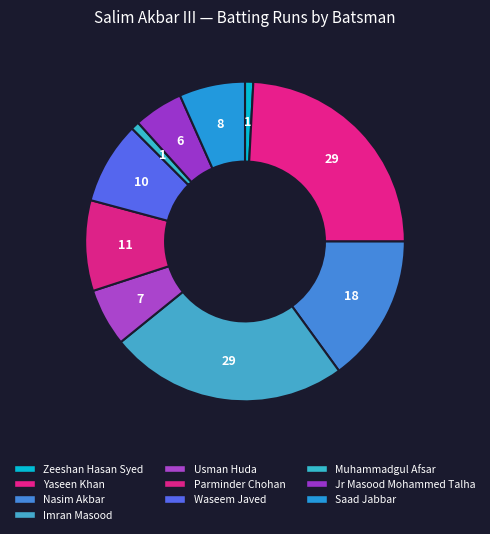

What portion of the pie excludes Imran Masood?

75.8%